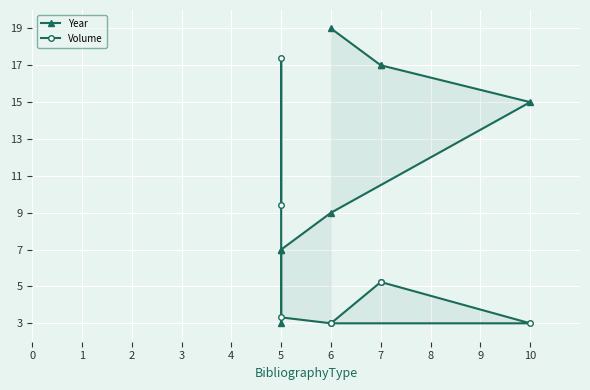

What is the average value of the Year series?

11.8